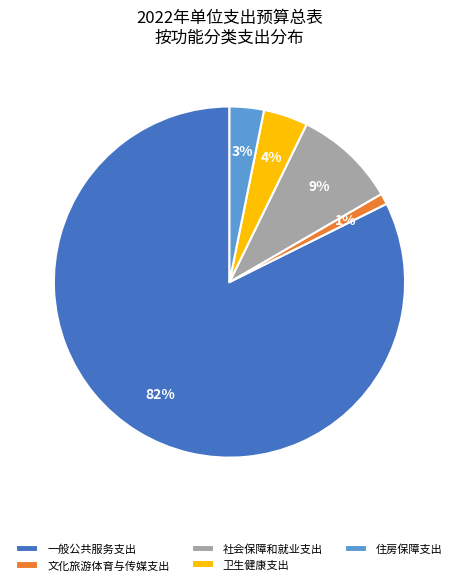

Do 文化旅游体育与传媒支出 and 卫生健康支出 together represent more than half of the pie?

No